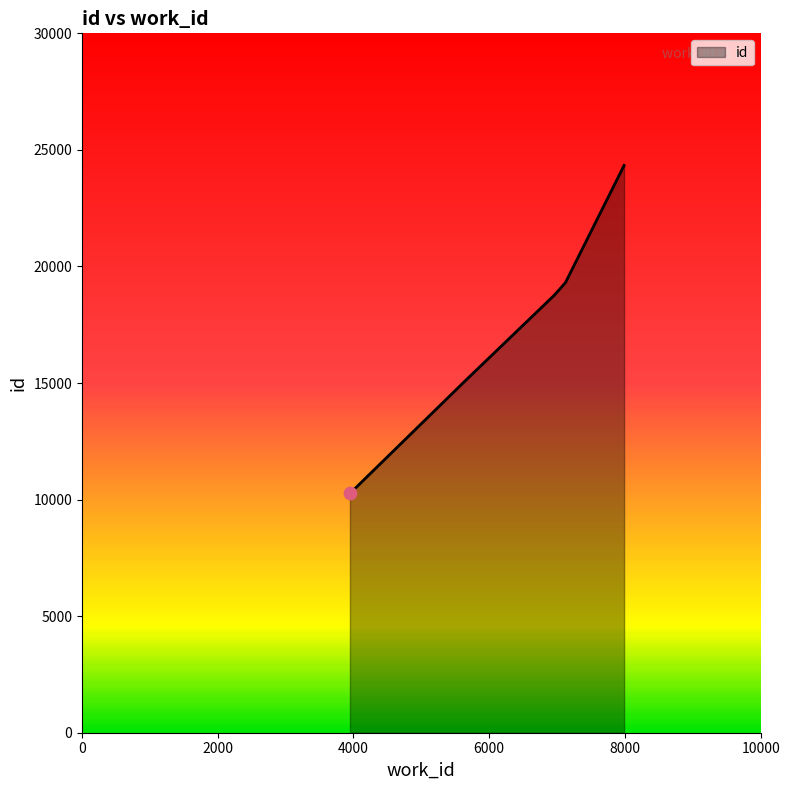

What is the maximum value shown in the chart?

24334